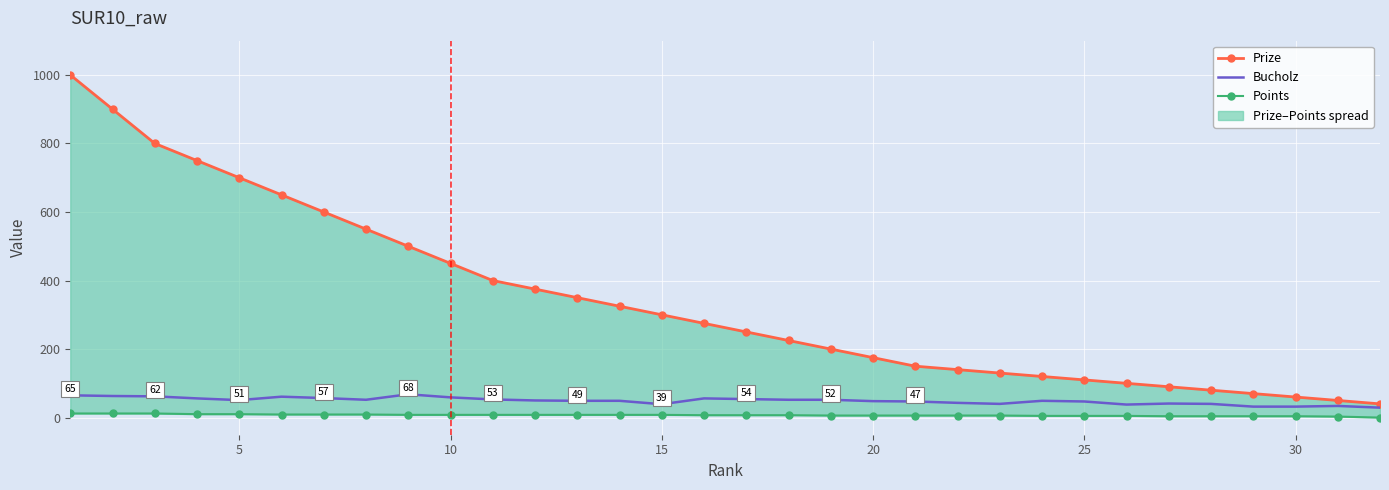

How many data points in Prize are less than 275?

16